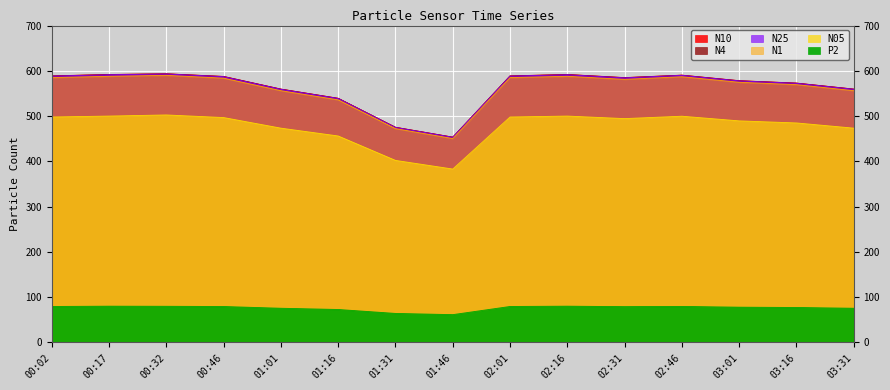

Is it true that N1 equals 171.3 at 01:46?

False